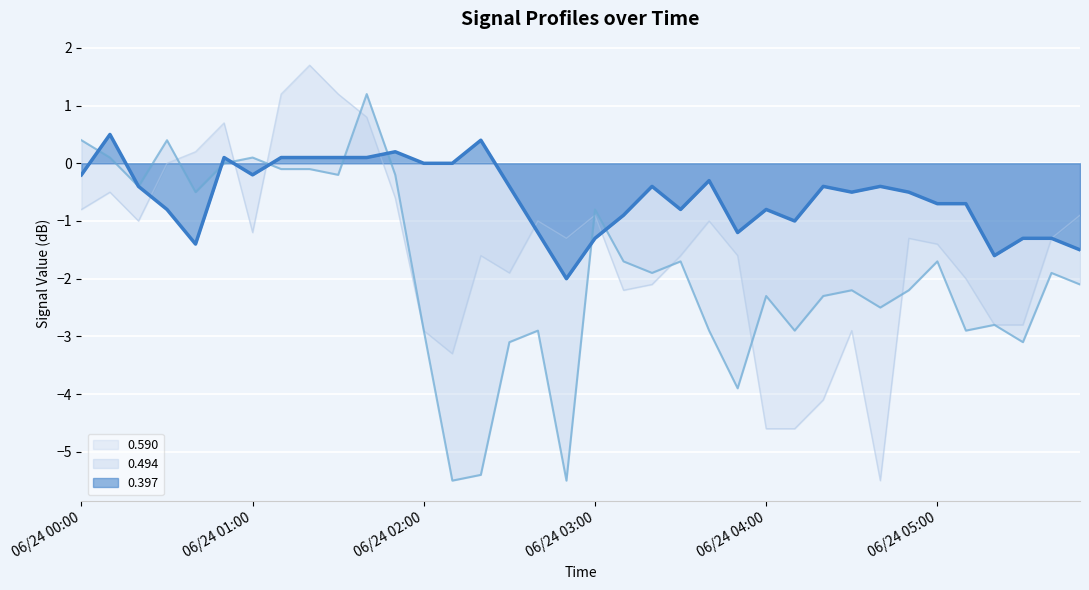

What is the difference between the highest and lowest values at 06/24 05:20?

1.2